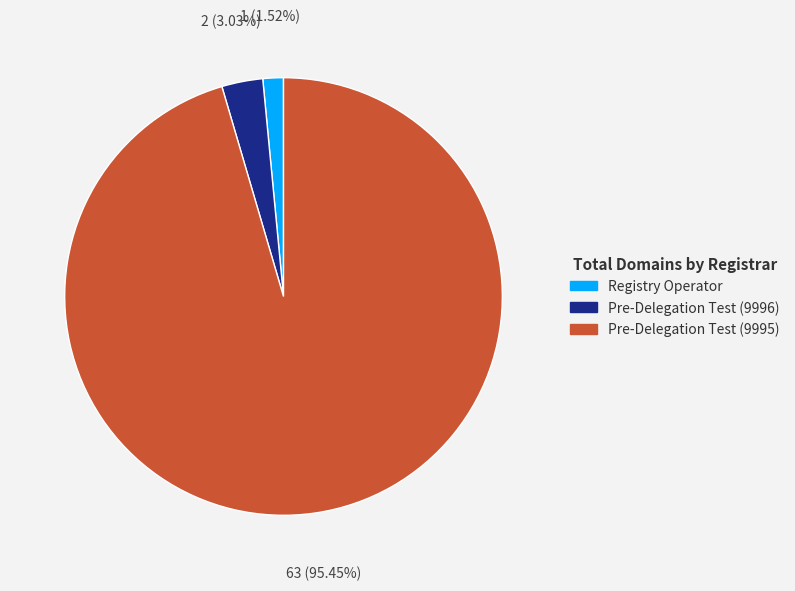

How many slices are in this pie chart?

3